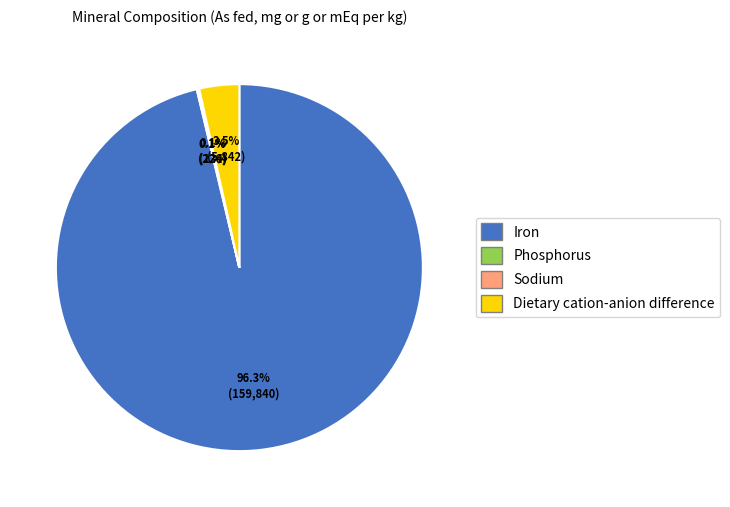

Which slice is the largest?

Iron